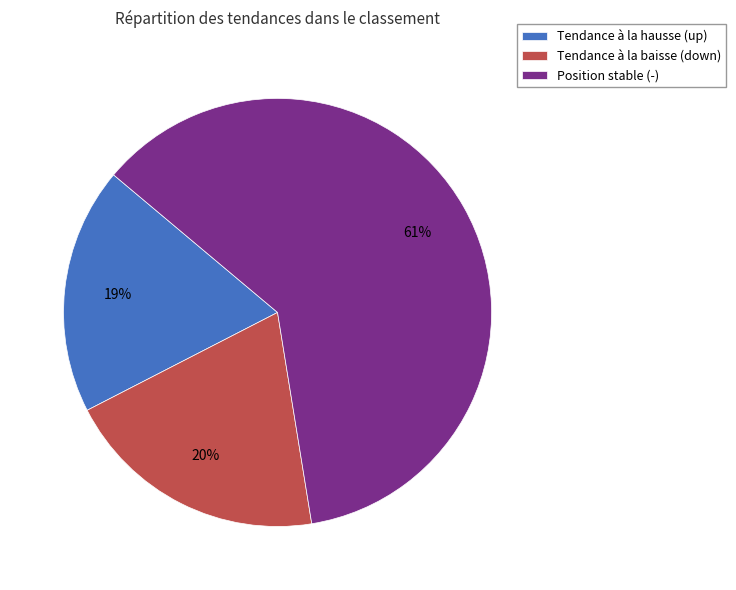

To the nearest percent, what portion does Tendance à la hausse (up) represent?

19%